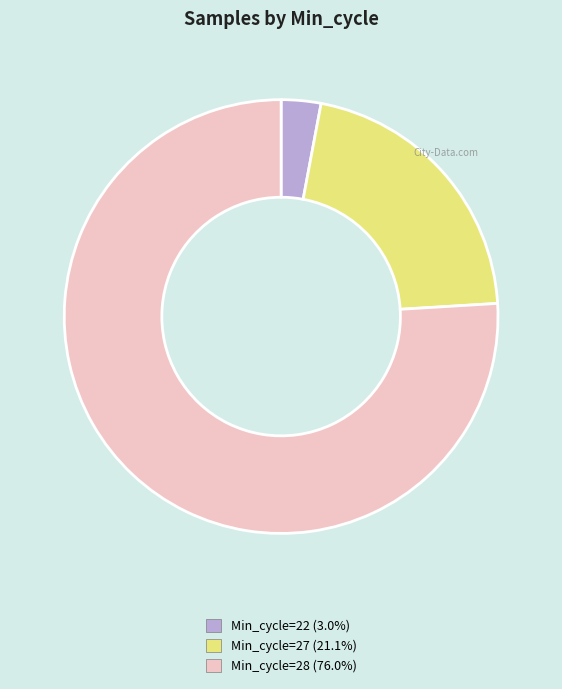

Is there a majority slice in this chart?

Yes